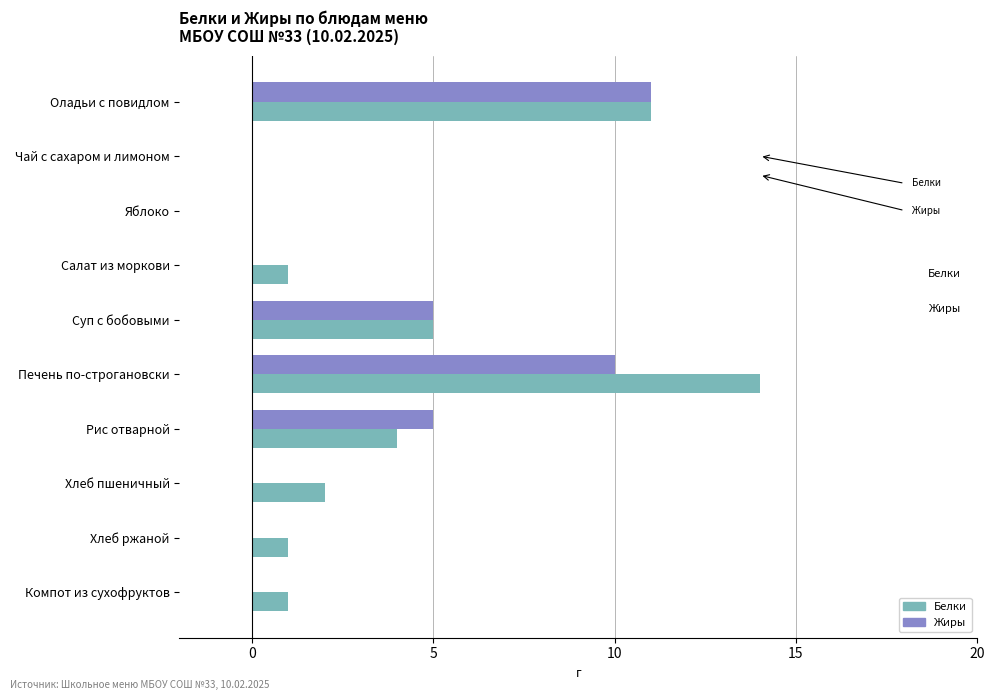

What is the sum of all Белки values?

39